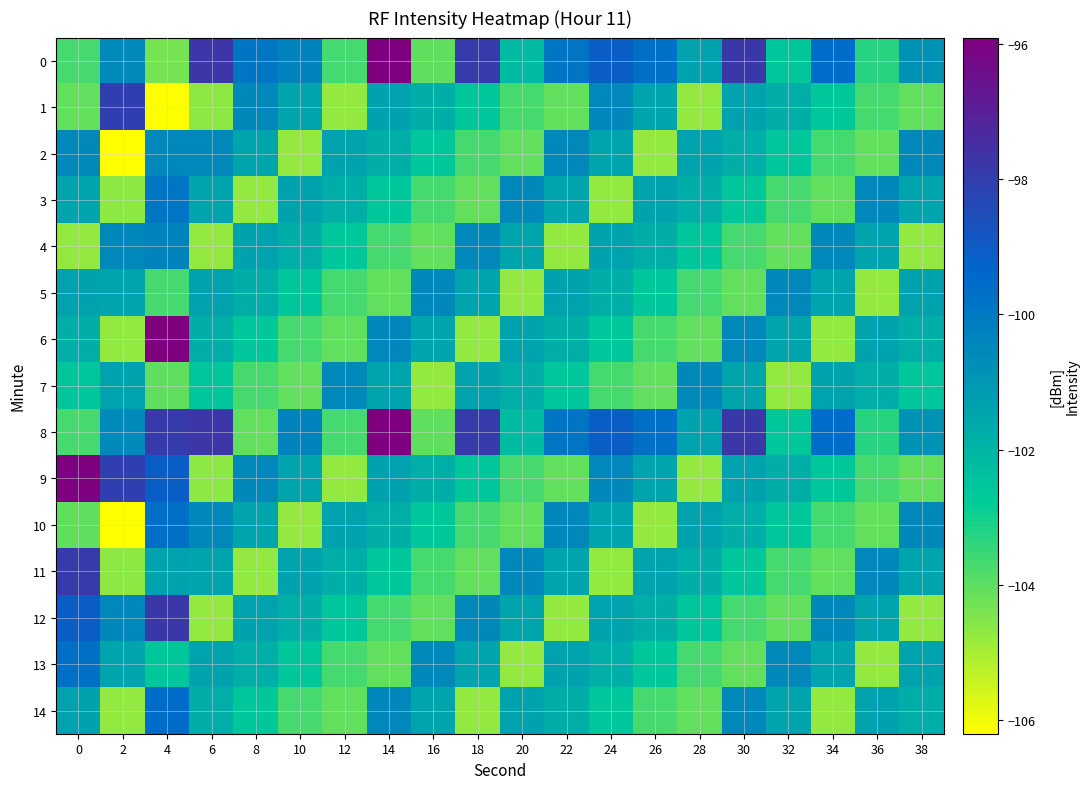

List the series in order of their peak value, lowest first.

2, 5, 7, 4, 3, 10, 13, 14, 1, 11, 12, 0, 6, 8, 9